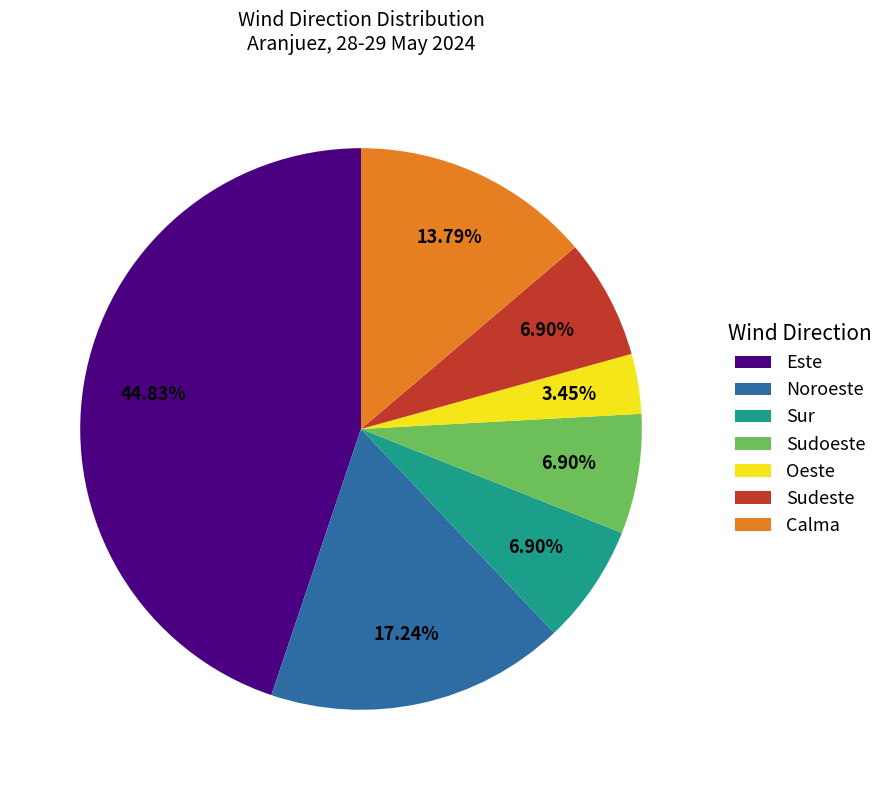

Is the sum of Calma and Sudeste greater than half?

No